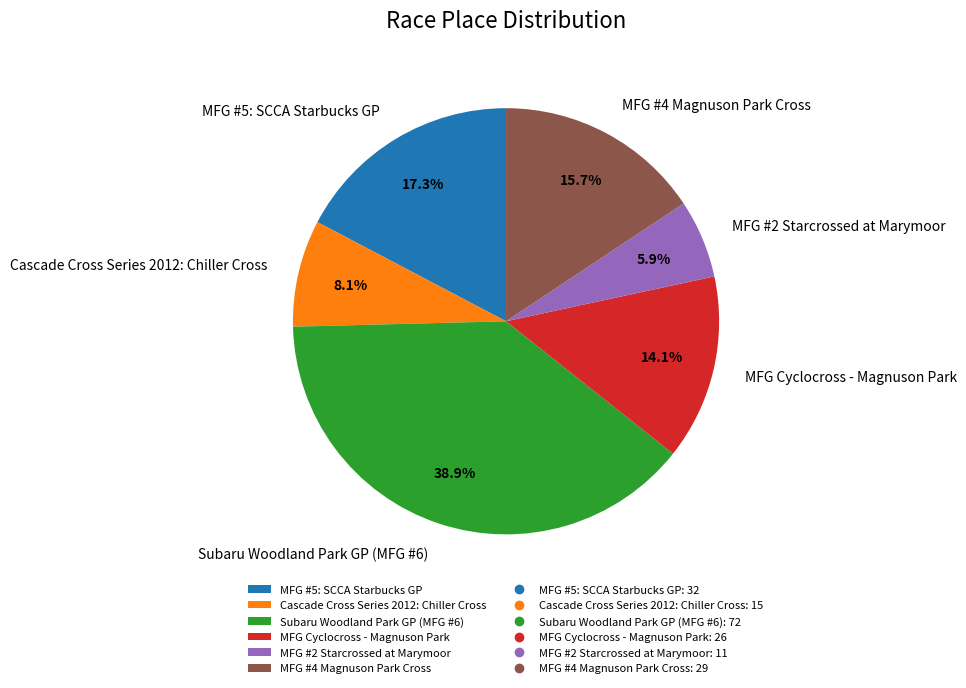

Which has a higher value, MFG Cyclocross - Magnuson Park or MFG #4 Magnuson Park Cross?

MFG #4 Magnuson Park Cross